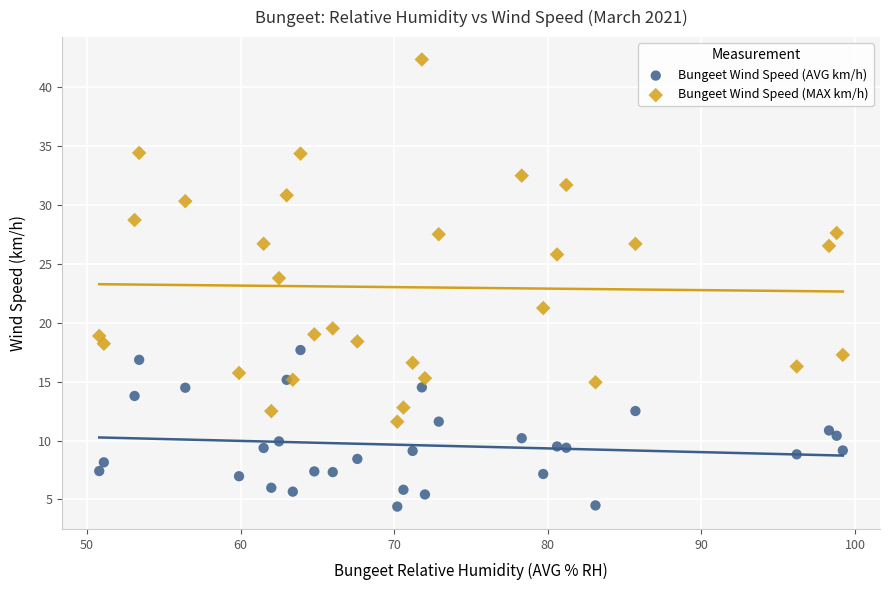

Which series reaches the maximum Y coordinate?

Bungeet Wind Speed (MAX km/h)